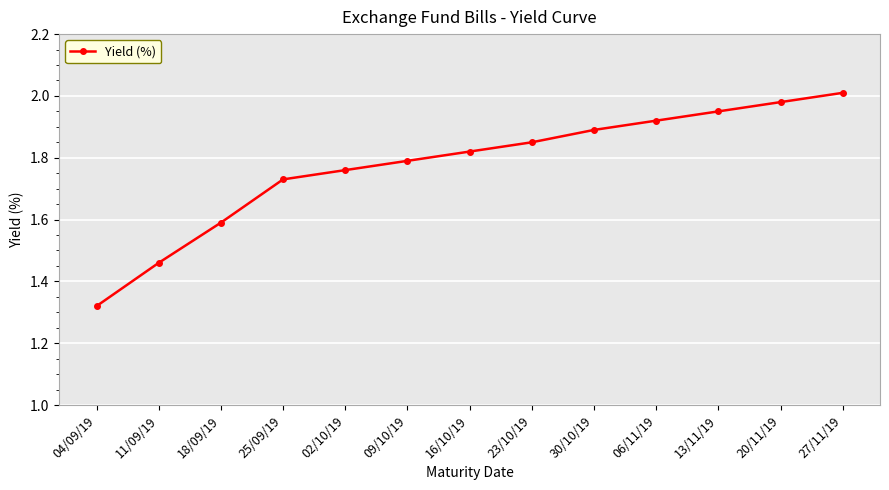

List the labels in order of value, largest first.

27/11/19, 20/11/19, 13/11/19, 06/11/19, 30/10/19, 23/10/19, 16/10/19, 09/10/19, 02/10/19, 25/09/19, 18/09/19, 11/09/19, 04/09/19